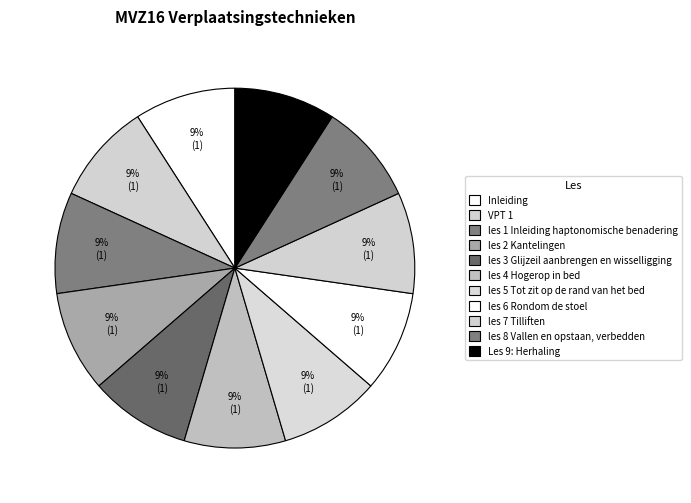

Rank the categories by value from highest to lowest.

Les 9: Herhaling, les 8 Vallen en opstaan, verbedden, les 7 Tilliften, les 6 Rondom de stoel, les 5 Tot zit op de rand van het bed, les 4 Hogerop in bed, les 3 Glijzeil aanbrengen en wisselligging, les 2 Kantelingen, les 1 Inleiding haptonomische benadering, VPT 1, Inleiding